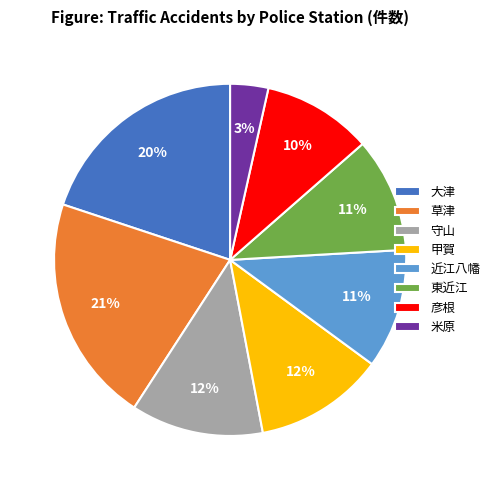

The 彦根 slice represents 19% of the pie. True or false?

False